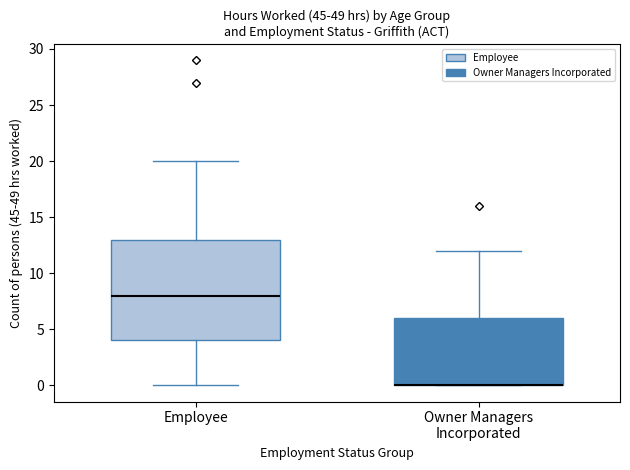

Which box is the tallest, from its lower edge to its upper edge?

Employee